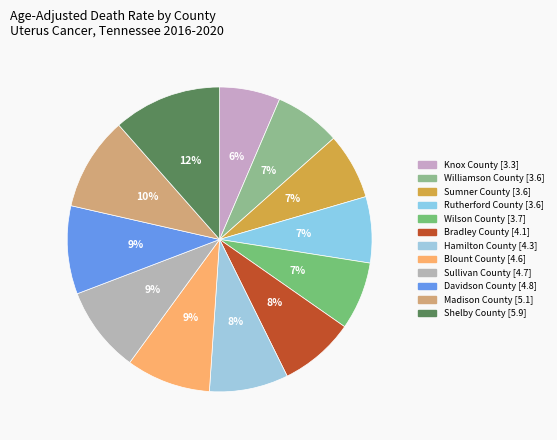

True or false: Bradley County accounts for 1% of the total.

False